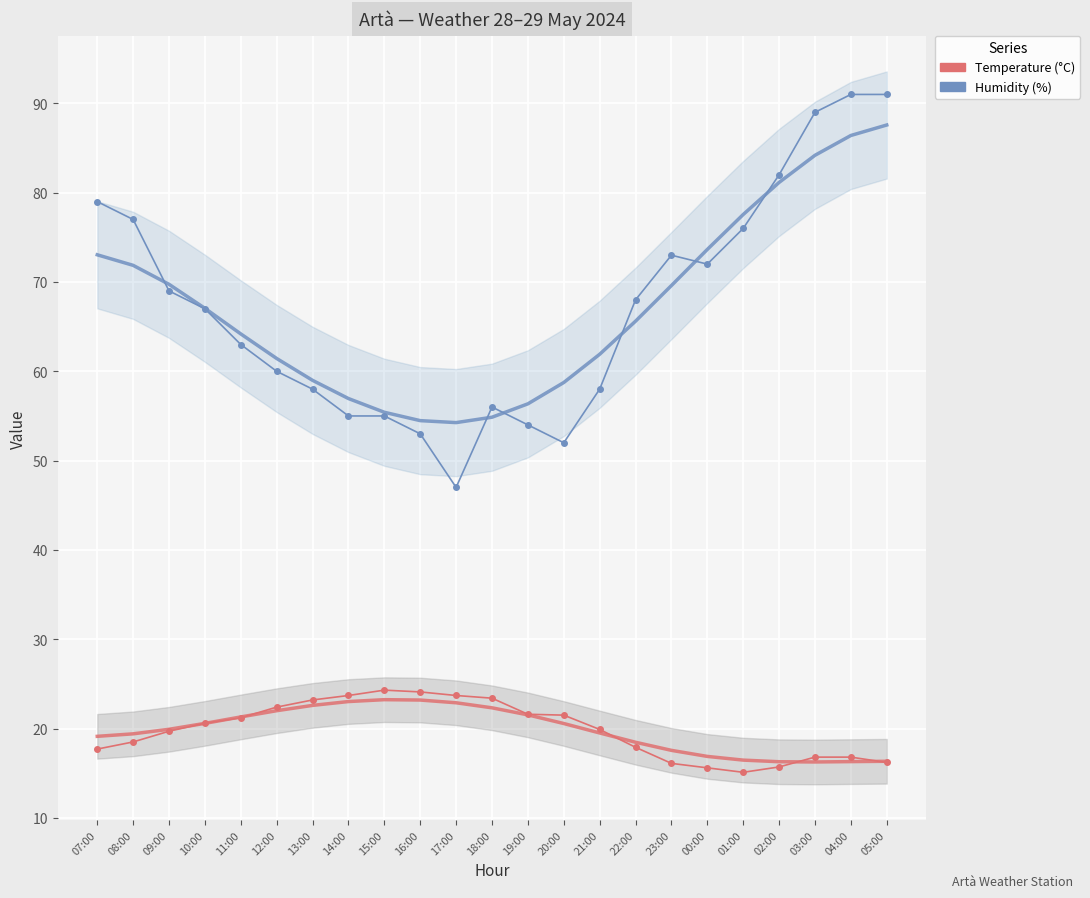

Reading right to left, transcribe all the data shown in this chart.

Temperature (°C): 05:00=16.2	04:00=16.8	03:00=16.8	02:00=15.7	01:00=15.1	00:00=15.6	23:00=16.1	22:00=17.9	21:00=19.9	20:00=21.5	19:00=21.6	18:00=23.4	17:00=23.7	16:00=24.1	15:00=24.3	14:00=23.7	13:00=23.2	12:00=22.4	11:00=21.2	10:00=20.6	09:00=19.7	08:00=18.5	07:00=17.7
Humidity (%): 05:00=91.0	04:00=91.0	03:00=89.0	02:00=82.0	01:00=76.0	00:00=72.0	23:00=73.0	22:00=68.0	21:00=58.0	20:00=52.0	19:00=54.0	18:00=56.0	17:00=47.0	16:00=53.0	15:00=55.0	14:00=55.0	13:00=58.0	12:00=60.0	11:00=63.0	10:00=67.0	09:00=69.0	08:00=77.0	07:00=79.0